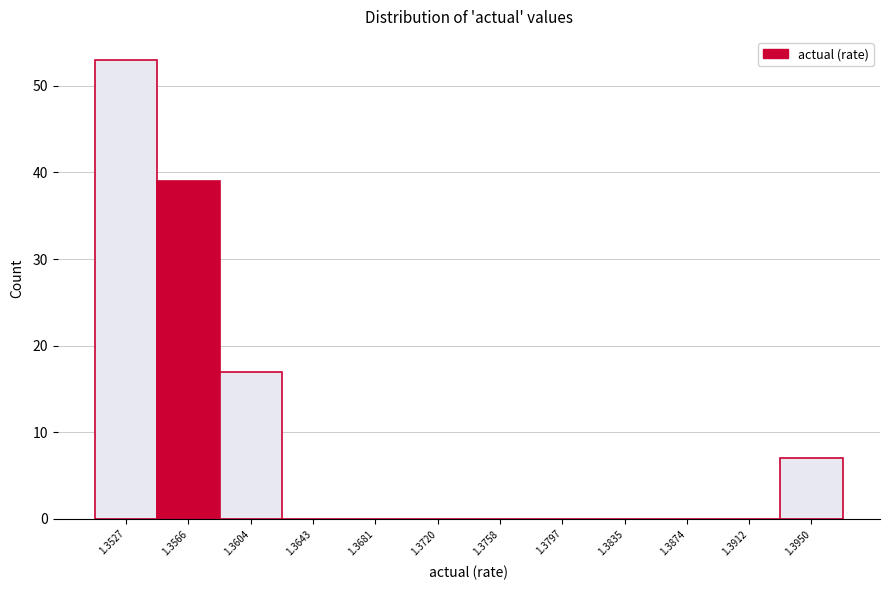

Reading left to right, transcribe all the data shown in this chart.

1.3527=53	1.3566=39	1.3604=17	1.3643=0	1.3681=0	1.3720=0	1.3758=0	1.3797=0	1.3835=0	1.3874=0	1.3912=0	1.3950=7